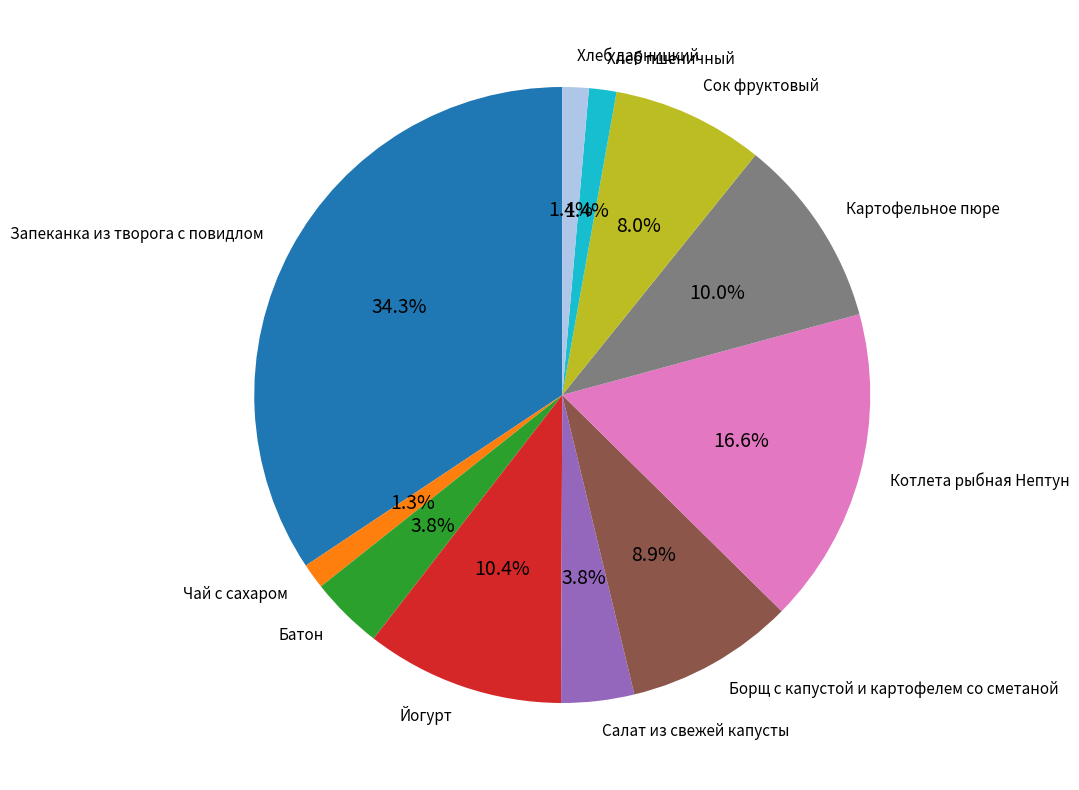

Which has a higher value, Сок фруктовый or Хлеб пшеничный?

Сок фруктовый